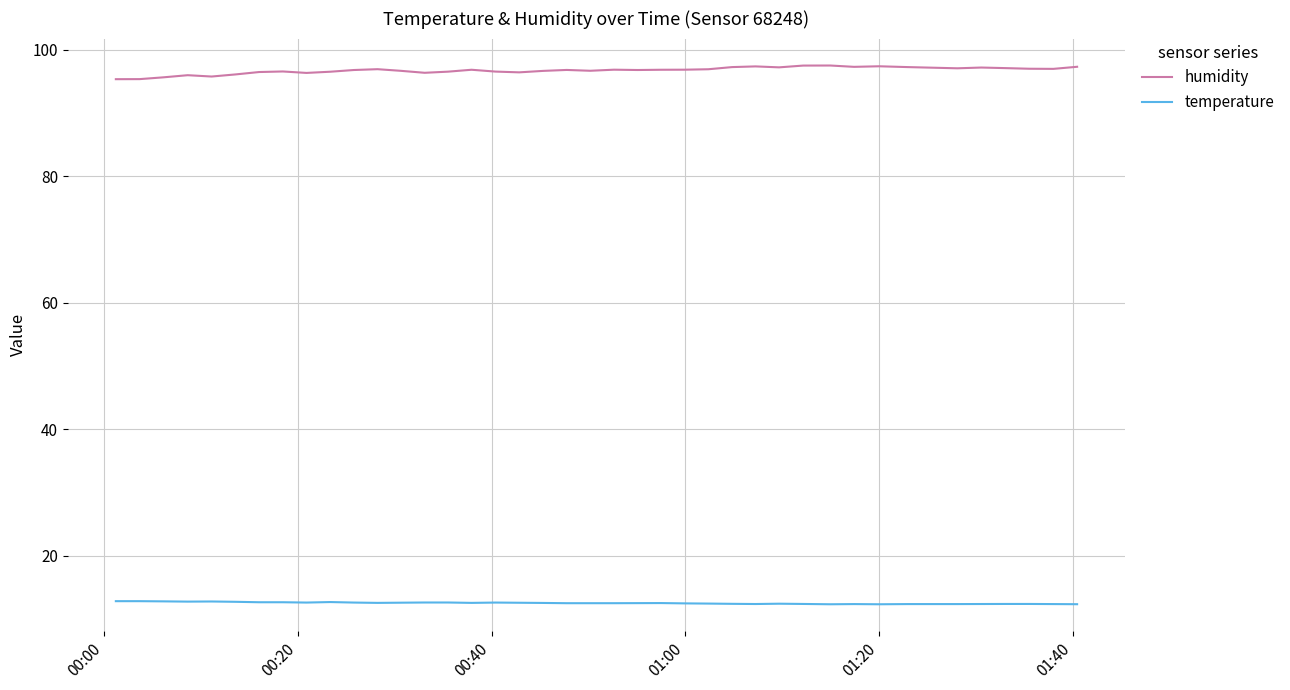

Which series has the largest total across all categories?

humidity